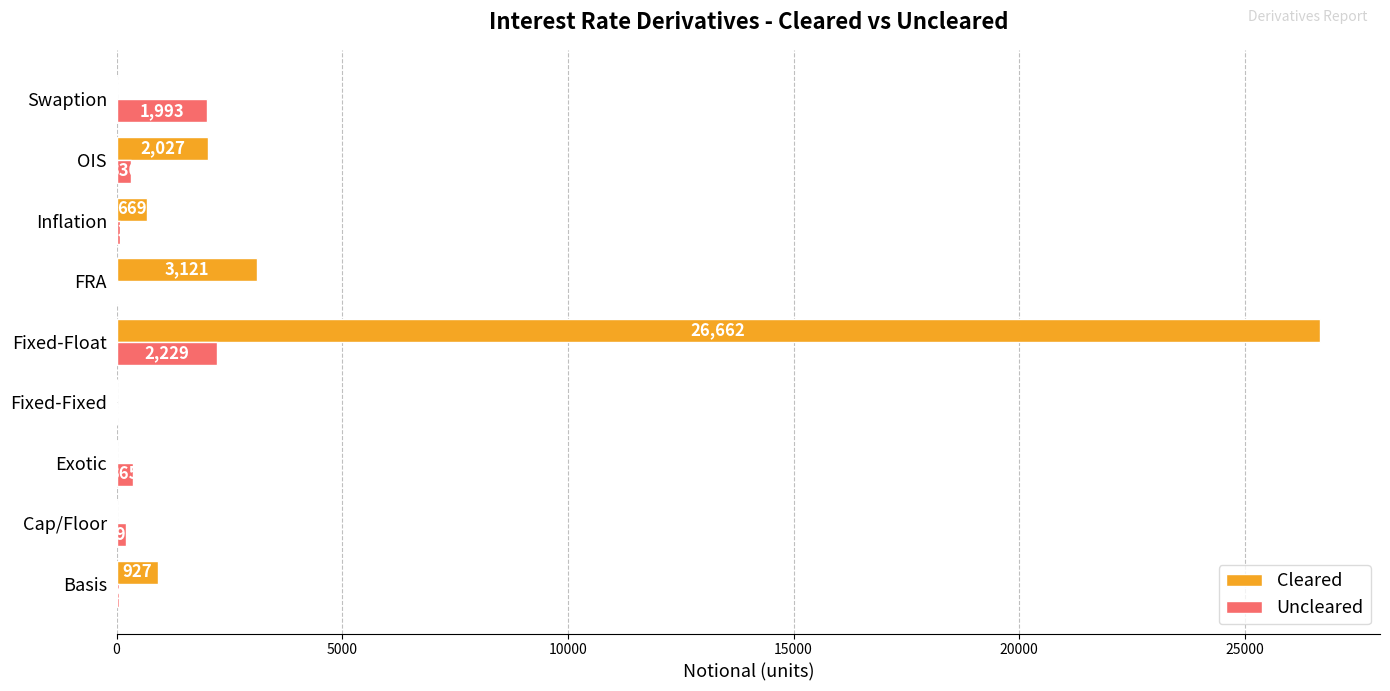

At which category is the sum across all series the highest?

Fixed-Float